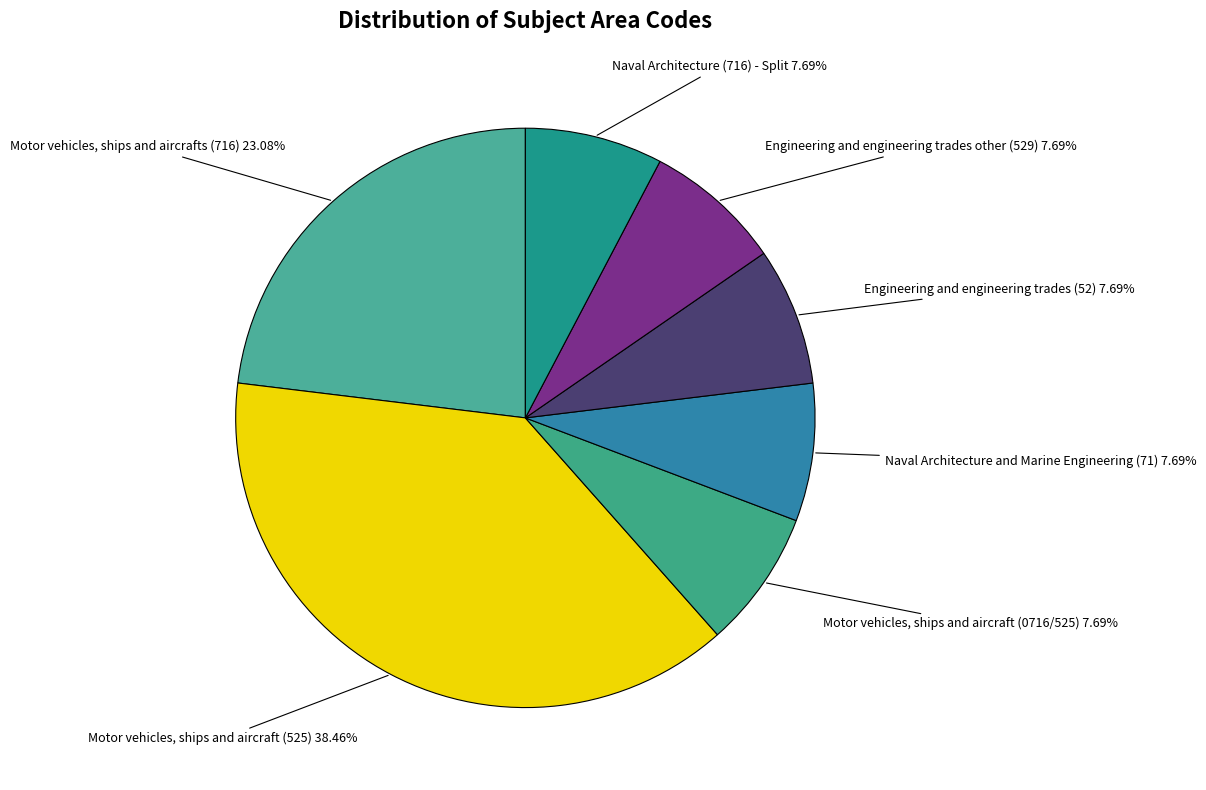

What is the largest slice in the pie chart?

Motor vehicles, ships and aircraft (525)